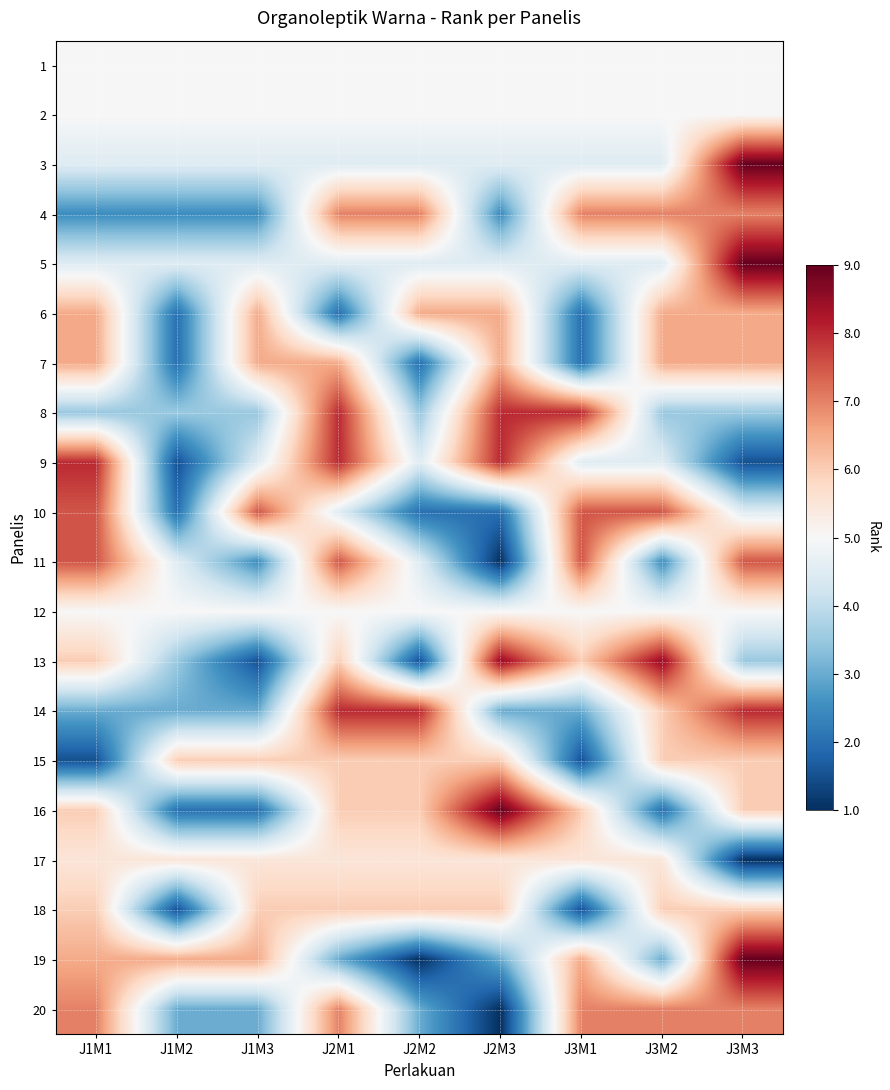

At which category is the sum across all series the highest?

J3M3